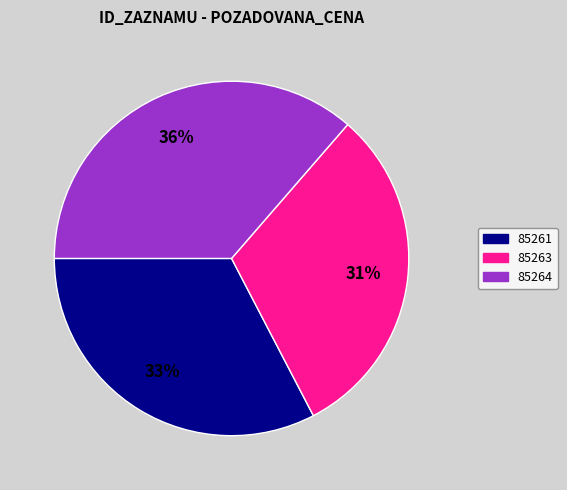

Count the number of slices in the pie.

3